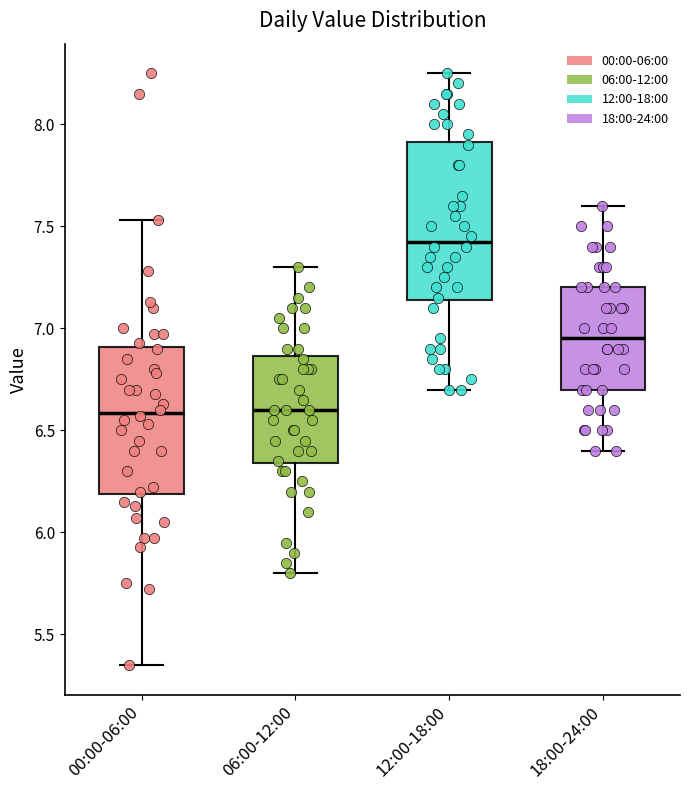

Which box's median line is the highest?

12:00-18:00